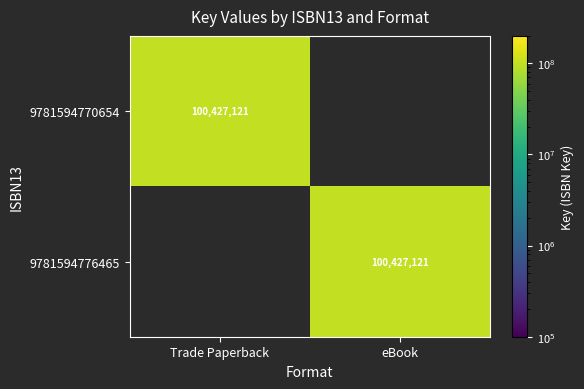

True or false: 9781594776465 has a value of 100427121 at eBook.

True